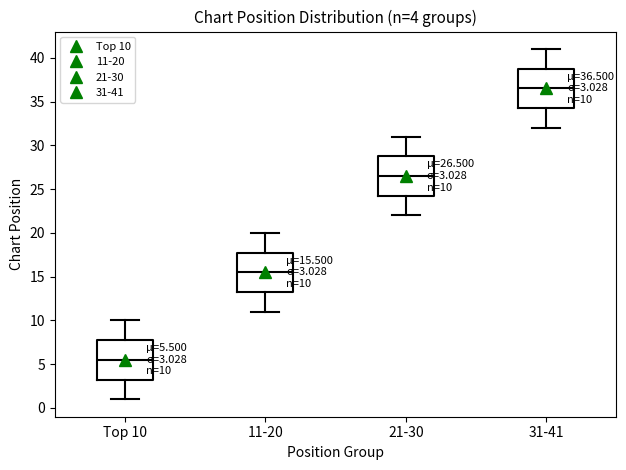

Which box's median line is the lowest?

Top 10